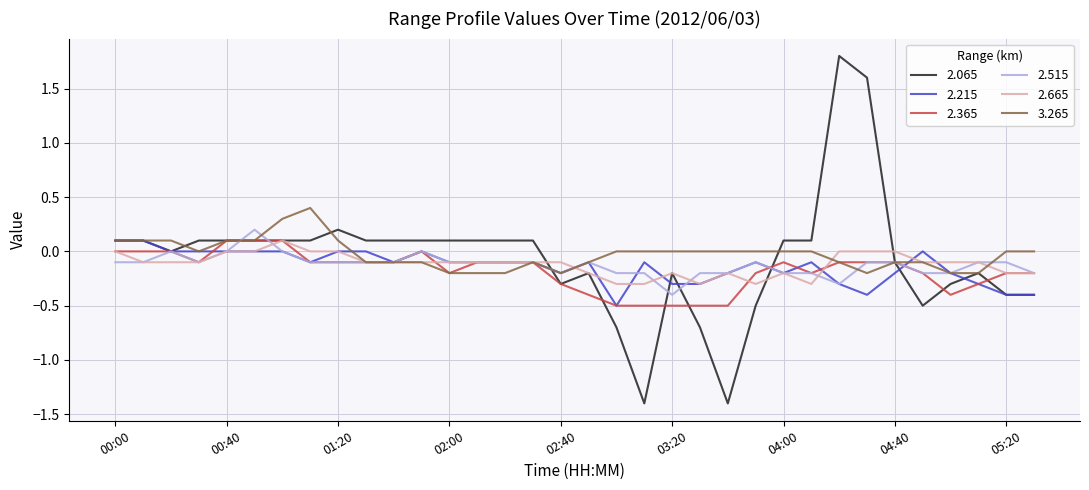

What is the minimum value shown in the chart?

-1.4